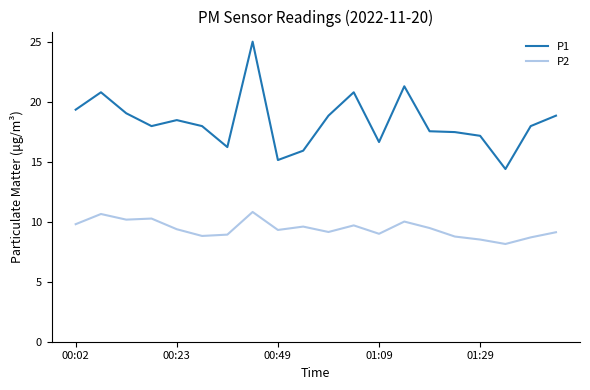

List the series in order of their overall mean, lowest first.

P2, P1